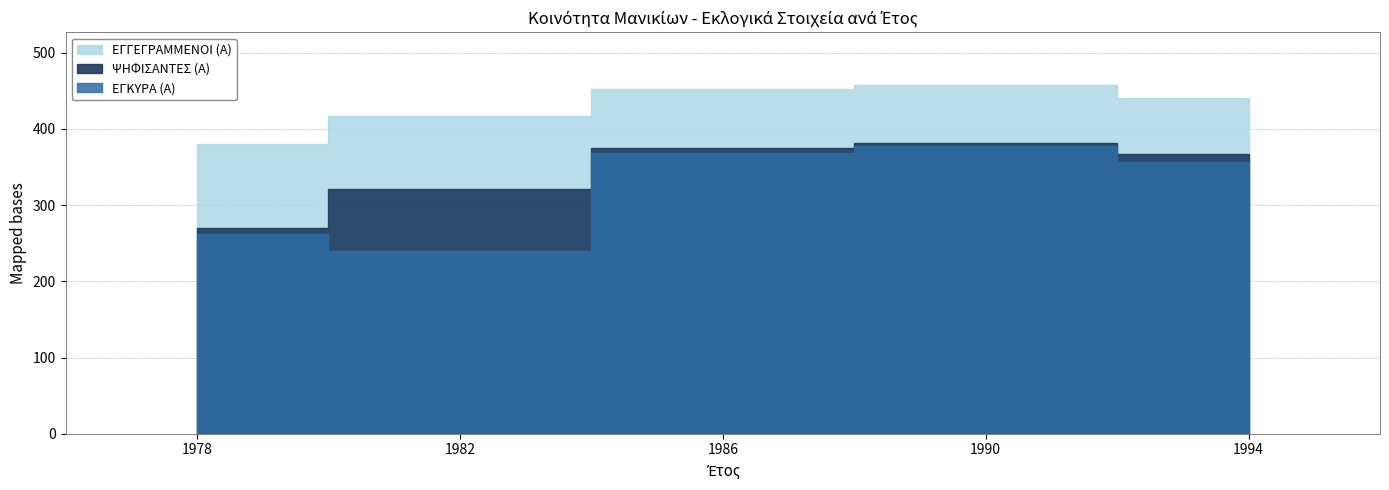

What is the difference between the maximum and second lowest values in the ΨΗΦΙΣΑΝΤΕΣ (Α) series?

61